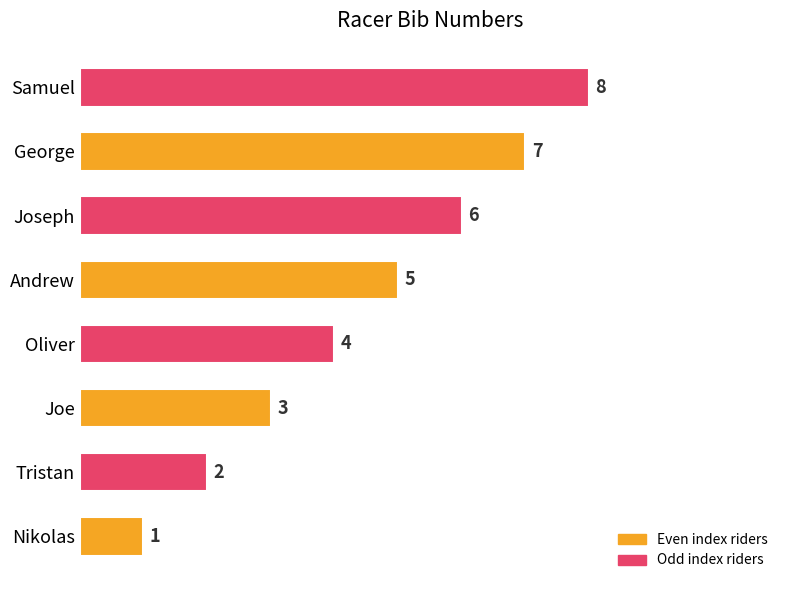

What is the smallest value displayed?

1